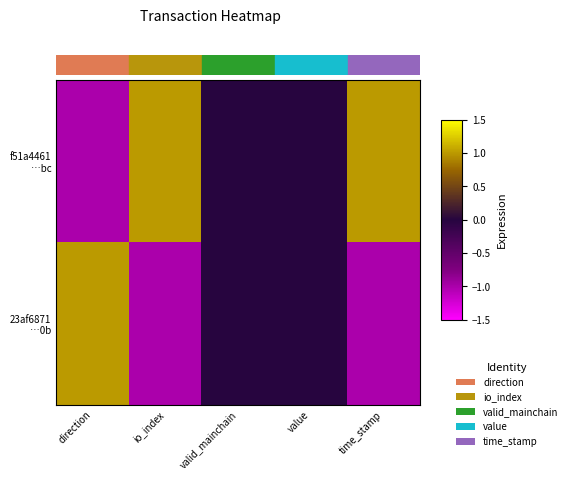

What is the difference between the highest and lowest values at io_index?

2